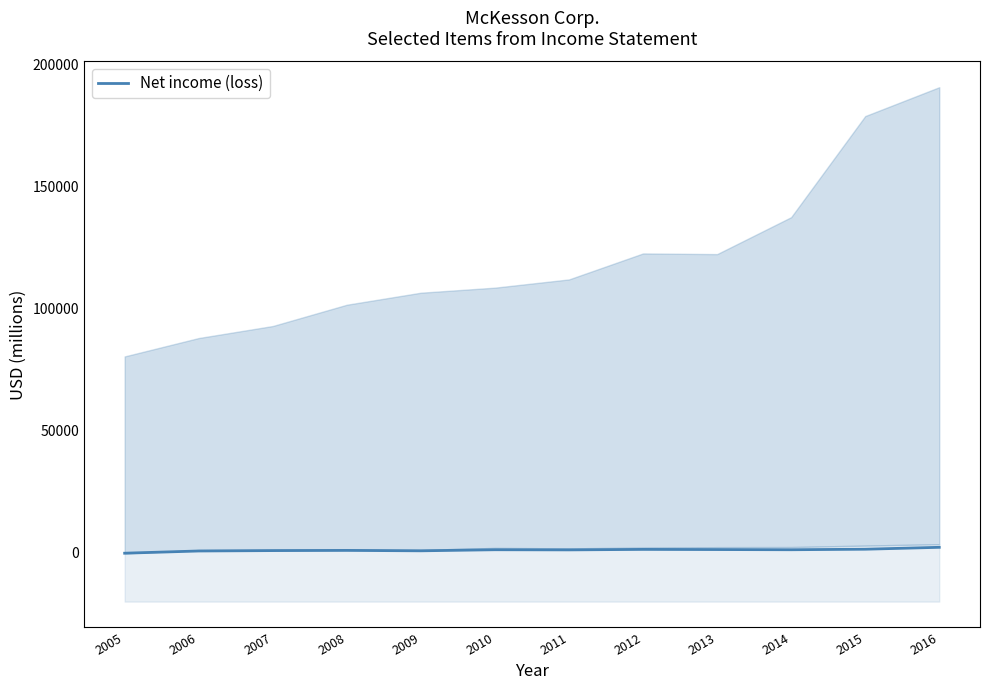

What is the sum of the values at 2008 and 2006?

1741